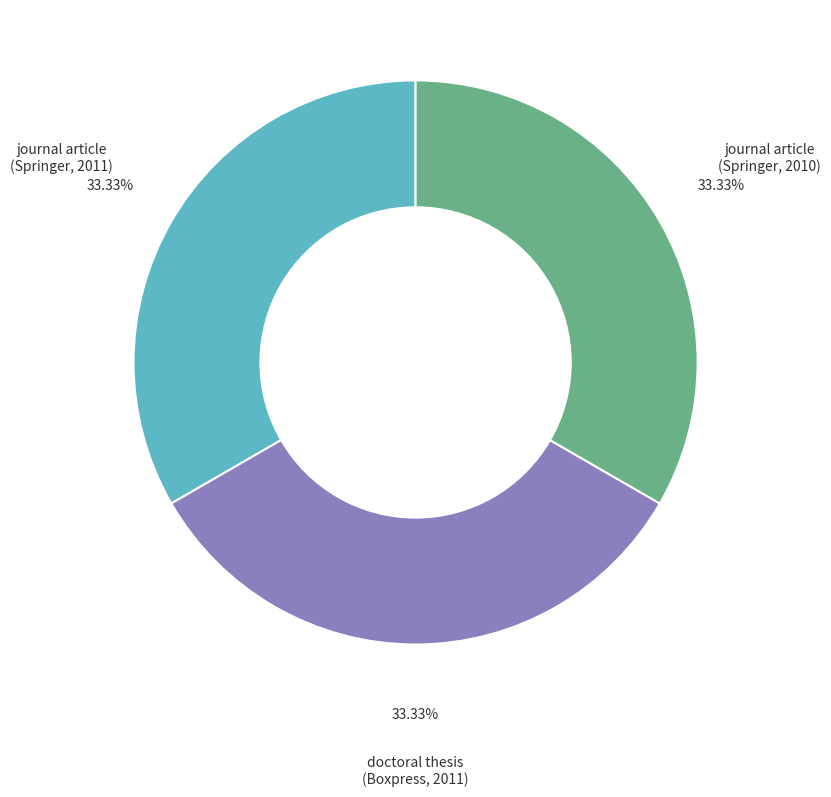

Is the sum of journal article (Springer, 2011) and journal article (Springer, 2010) greater than half?

Yes